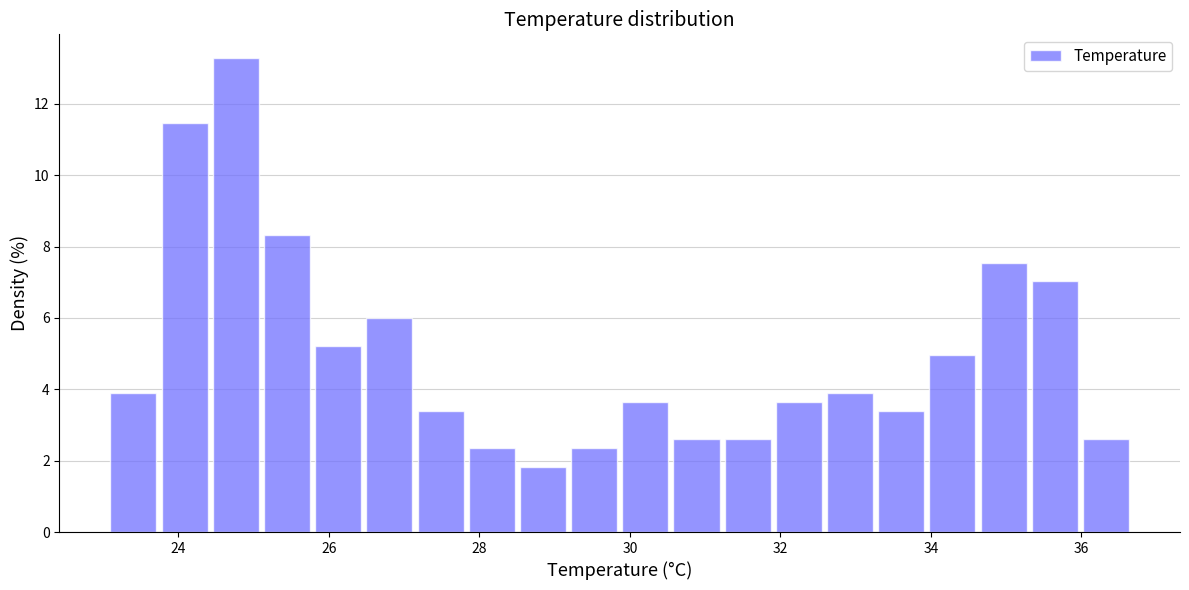

Around what value on the x-axis is the tallest bar? Give the approximate position of its centre, as read against the axis.

24.8